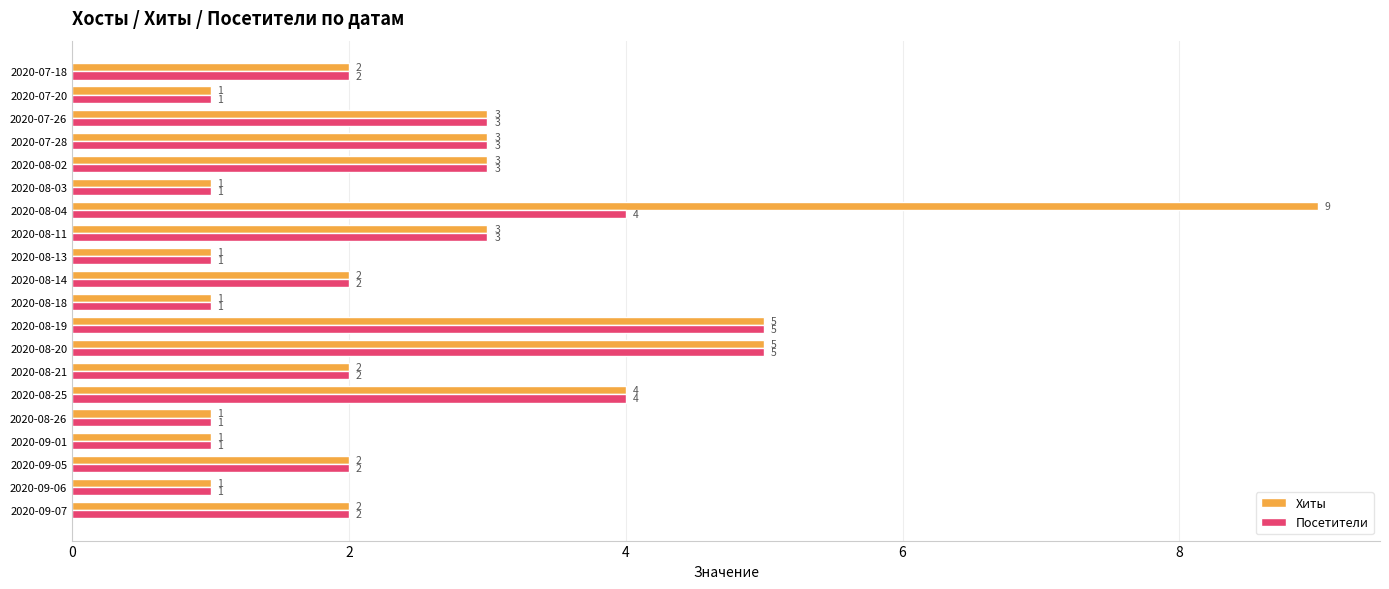

List the series in order of their peak value, lowest first.

Посетители, Хиты